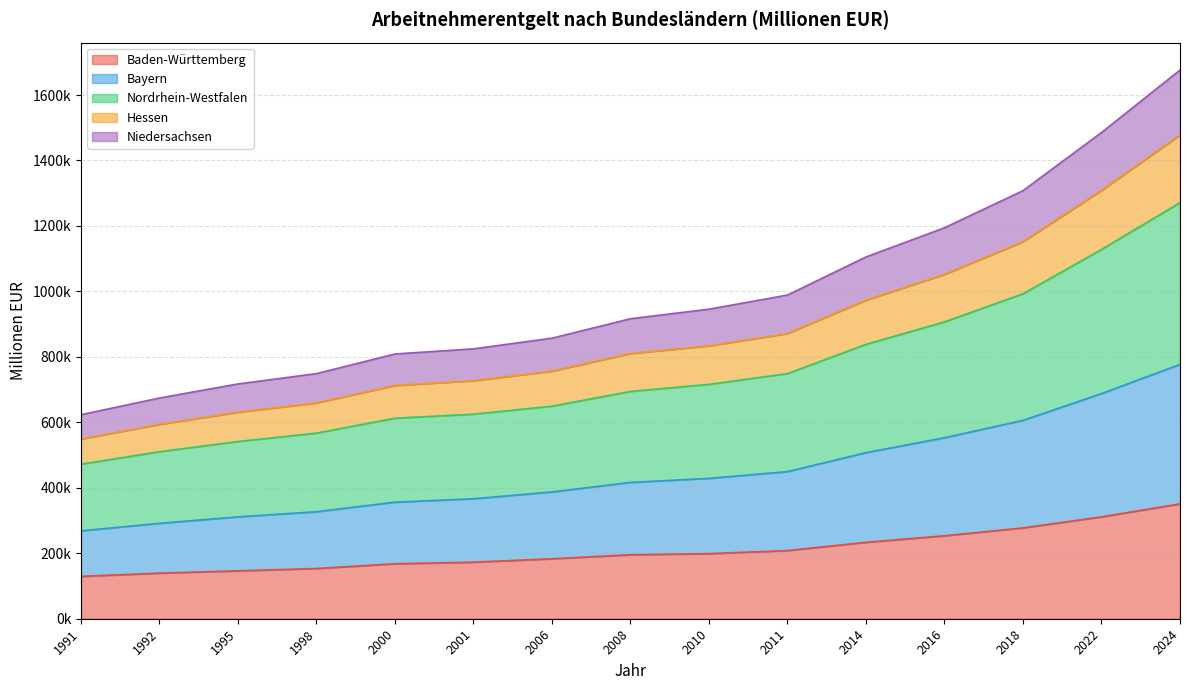

What value does the Bayern series have at 2024?

777086.6